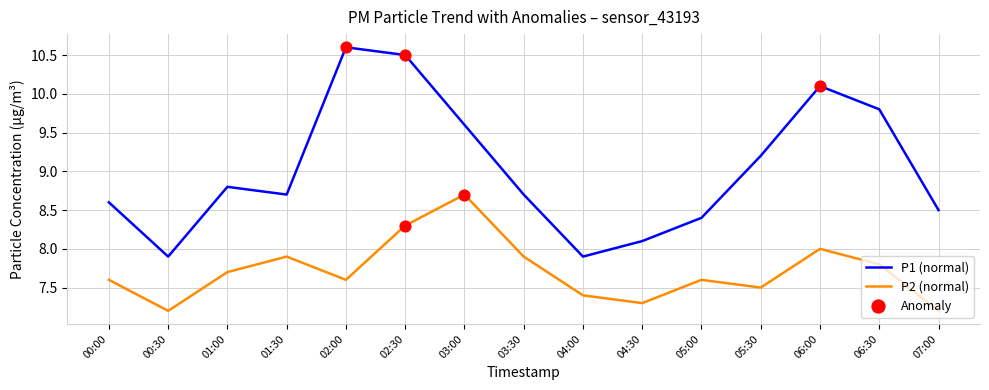

At which category is the sum across all series the highest?

02:30